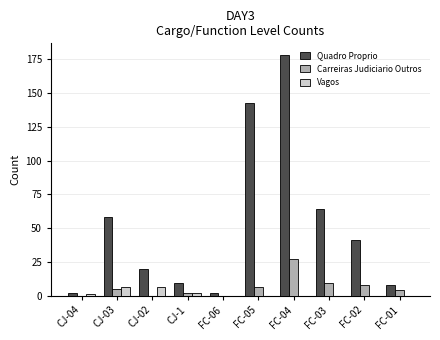

Reading left to right, transcribe all the data shown in this chart.

Quadro Proprio: CJ-04=2	CJ-03=58	CJ-02=20	CJ-1=9	FC-06=2	FC-05=143	FC-04=178	FC-03=64	FC-02=41	FC-01=8
Carreiras Judiciario Outros: CJ-04=0	CJ-03=5	CJ-02=0	CJ-1=2	FC-06=0	FC-05=6	FC-04=27	FC-03=9	FC-02=8	FC-01=4
Vagos: CJ-04=1	CJ-03=6	CJ-02=6	CJ-1=2	FC-06=0	FC-05=0	FC-04=0	FC-03=0	FC-02=0	FC-01=0